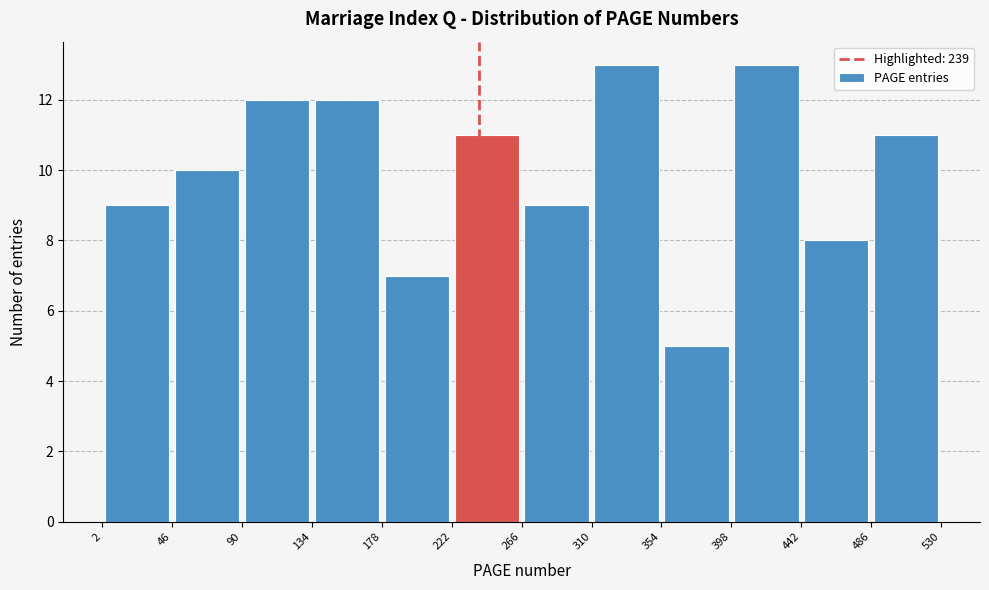

Reading left to right, transcribe this chart: for each bar, give the range it covers on the x-axis and its height. The values are not printed on the chart, so give them approximately, as read against the axis.

2 to 46: 9
46 to 90: 10
90 to 134: 12
134 to 178: 12
178 to 222: 7
222 to 266: 11
266 to 310: 9
310 to 354: 13
354 to 398: 5
398 to 442: 13
442 to 486: 8
486 to 530: 11